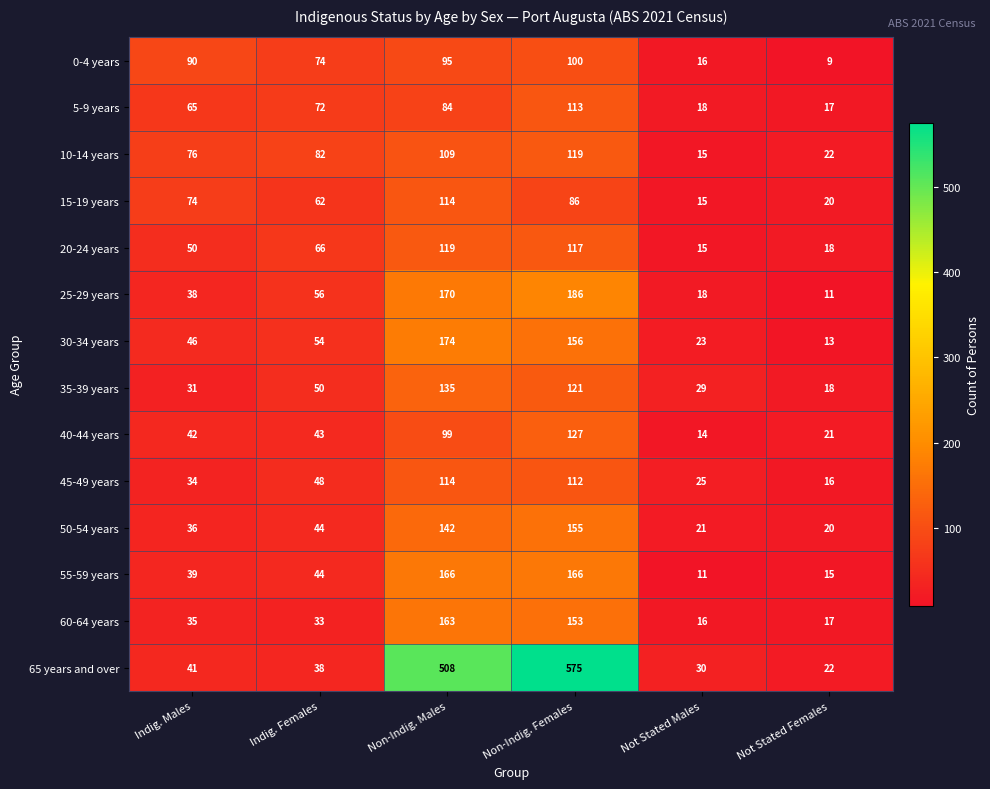

What is the total value across all series at Not Stated Females?

239